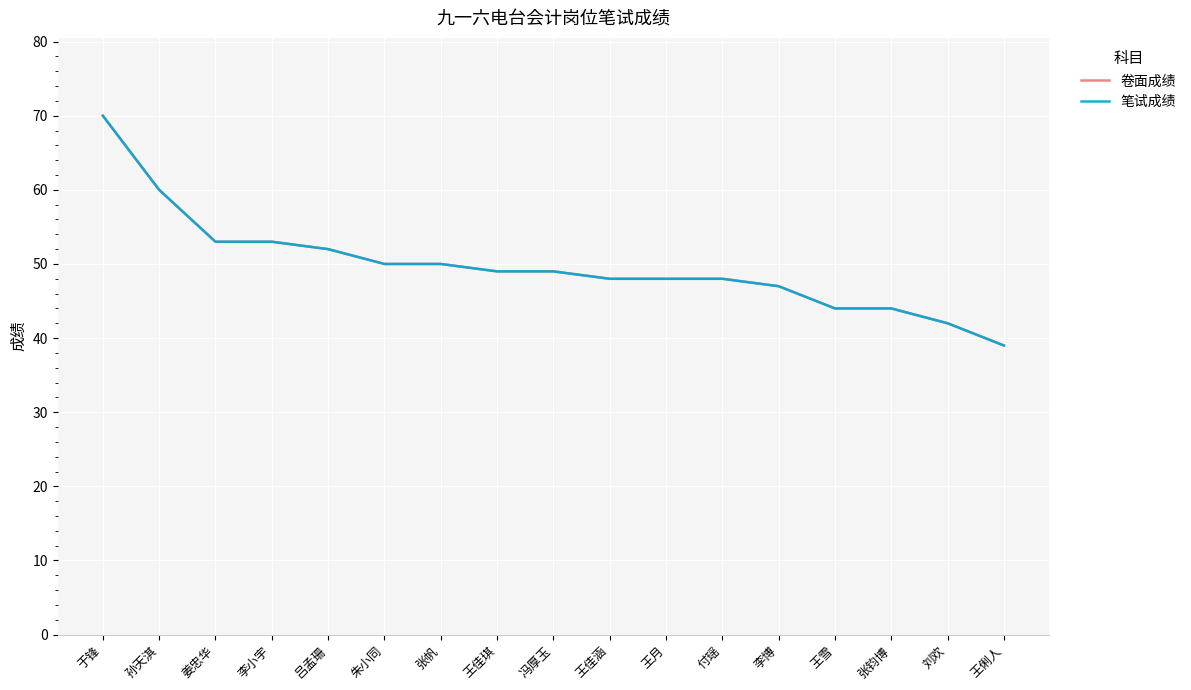

What is the sum of all 卷面成绩 values?

846